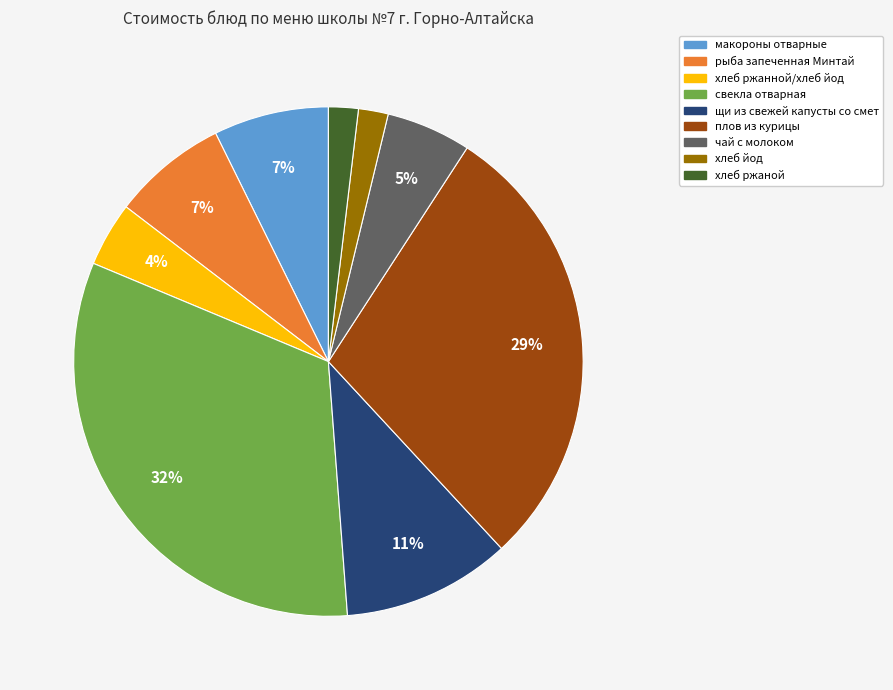

To the nearest percent, what is the combined percentage of хлеб йод and рыба запеченная Минтай?

9%